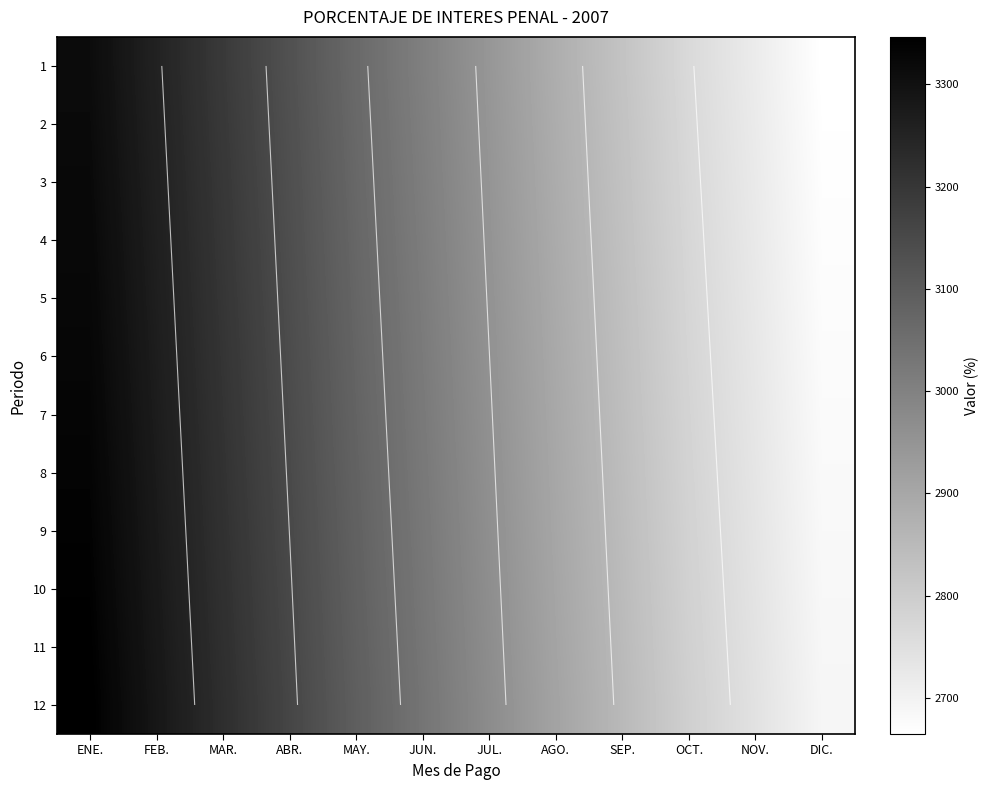

How many data points in 2 are less than 3008?

6